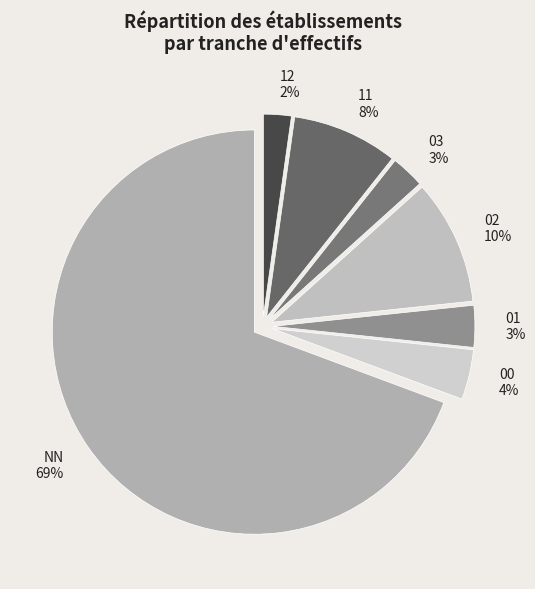

Is it true that 03 is 27% of the pie?

False